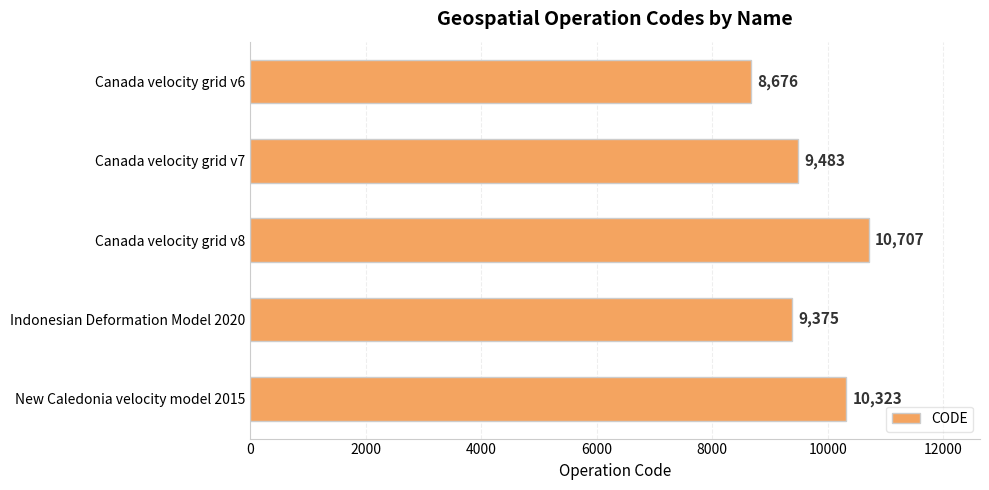

How many series are shown in this chart?

1